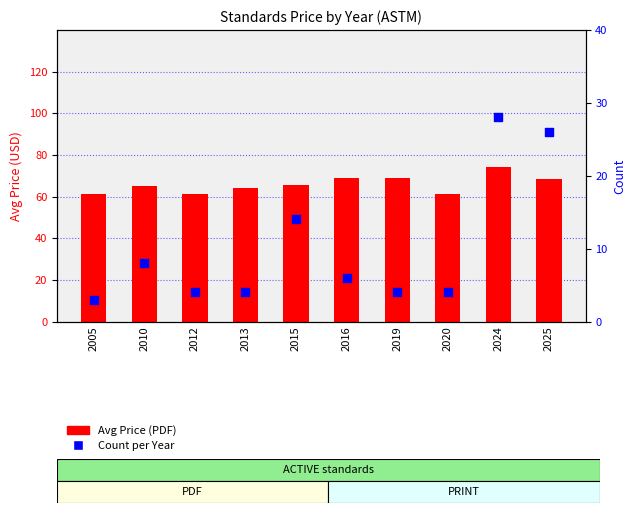

What is the total value across all series at 2013?

68.0